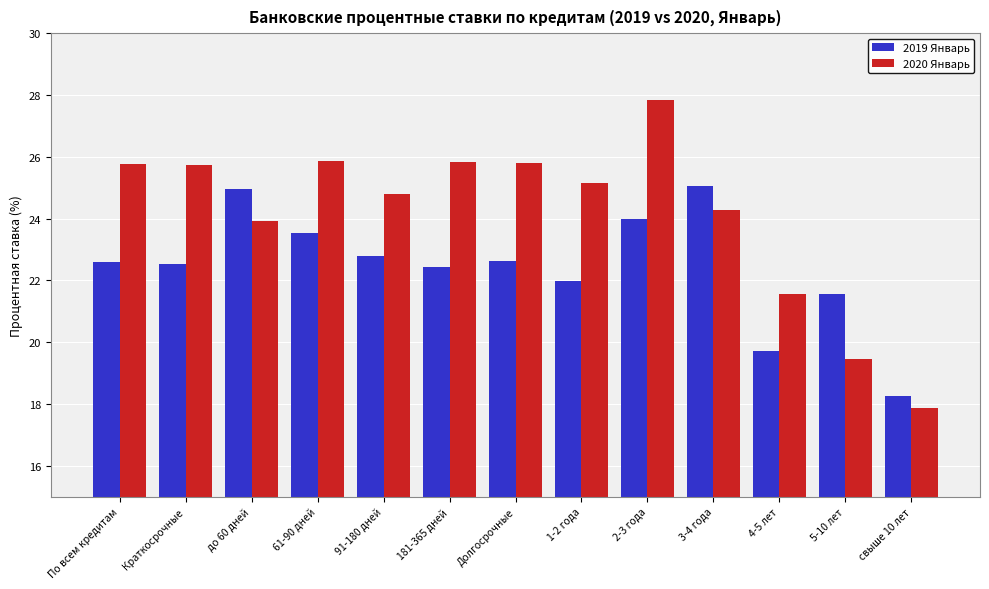

What is the average value of the 2020 Январь series?

24.1